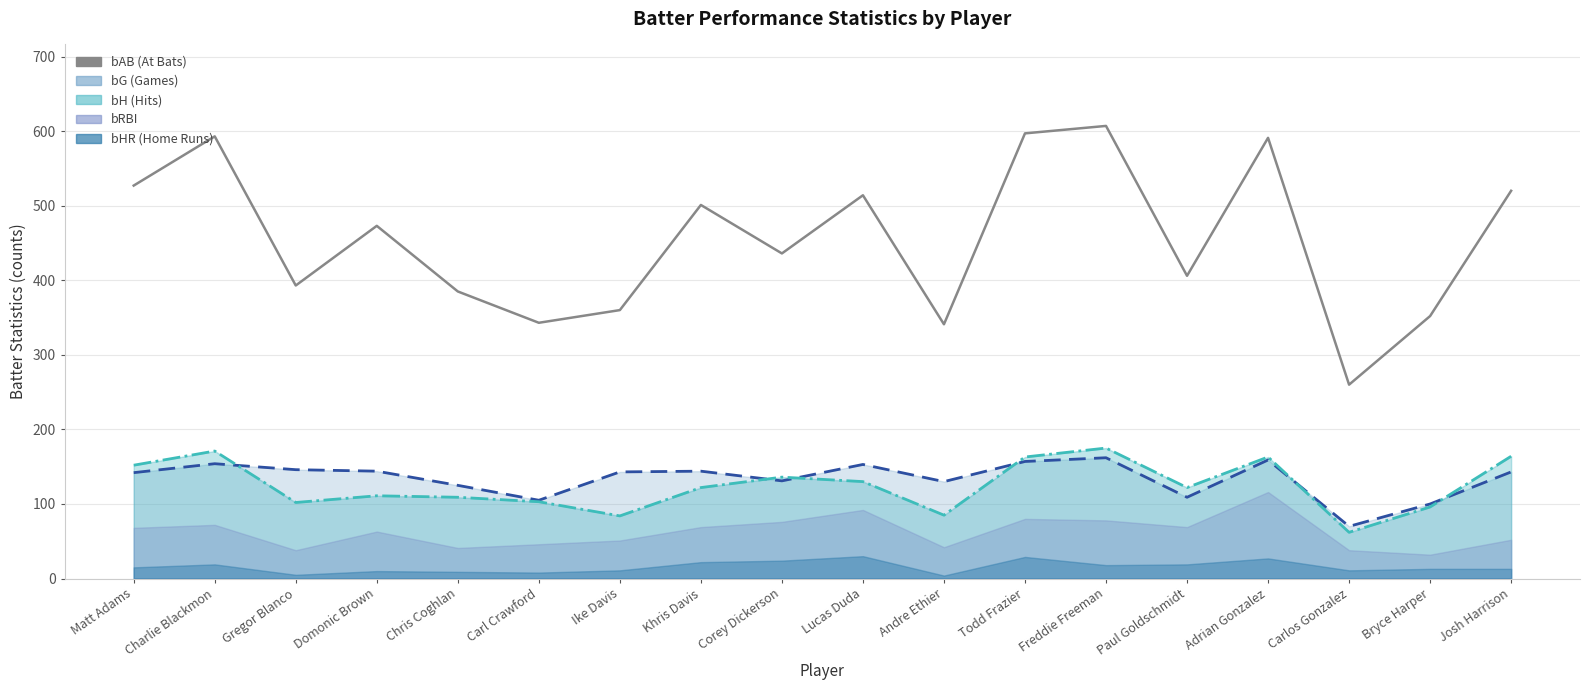

True or false: bAB and bH line intersect in this chart.

False